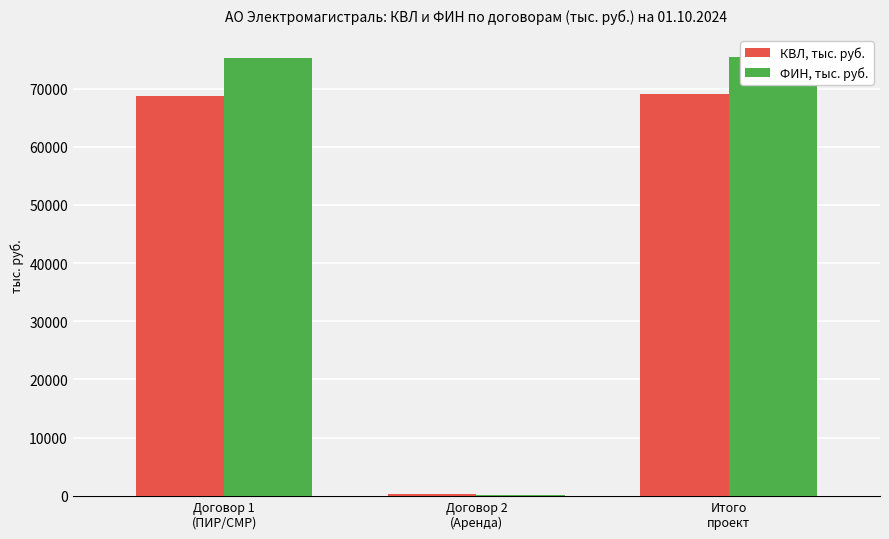

Are the bars grouped side by side (vs. stacked)?

Yes